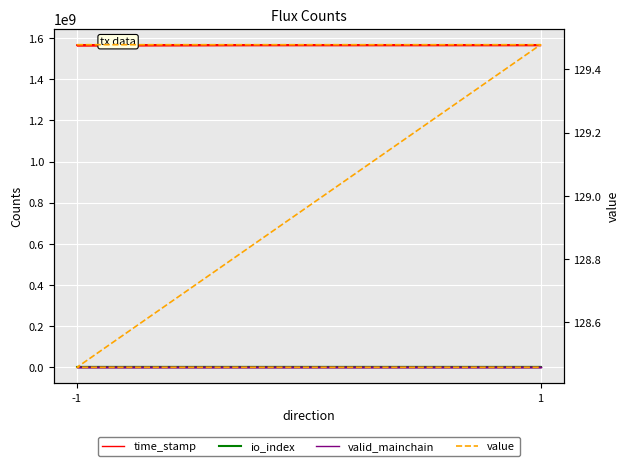

Which series changed the most between -1 and 1?

time_stamp